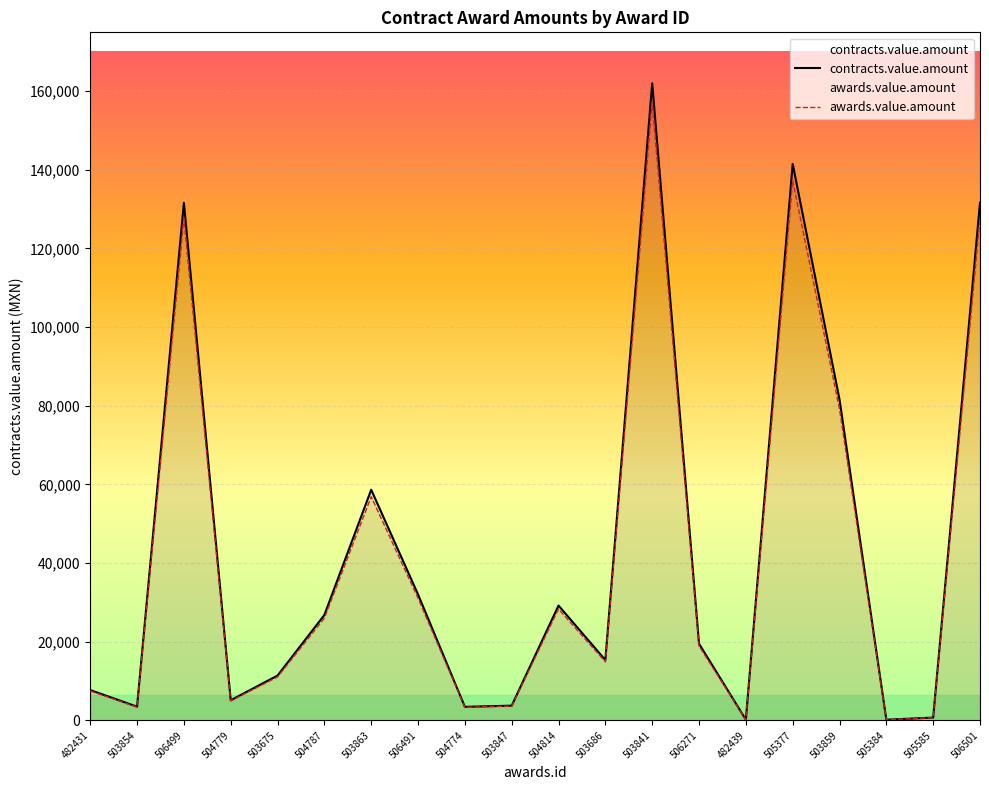

What is the minimum value for contracts.value.amount?

174.2